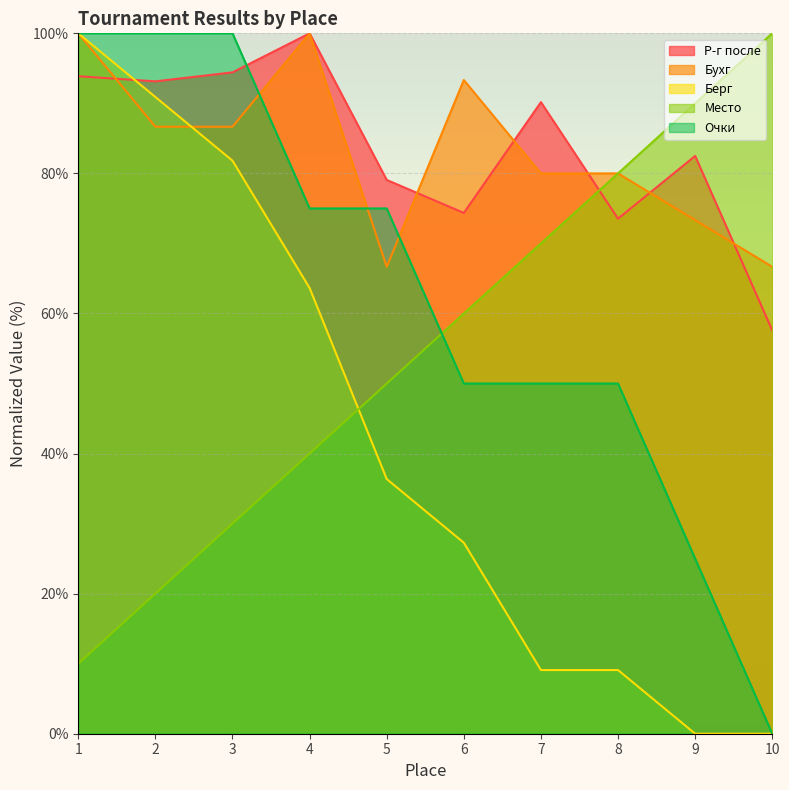

How many distinct data groups are displayed?

5